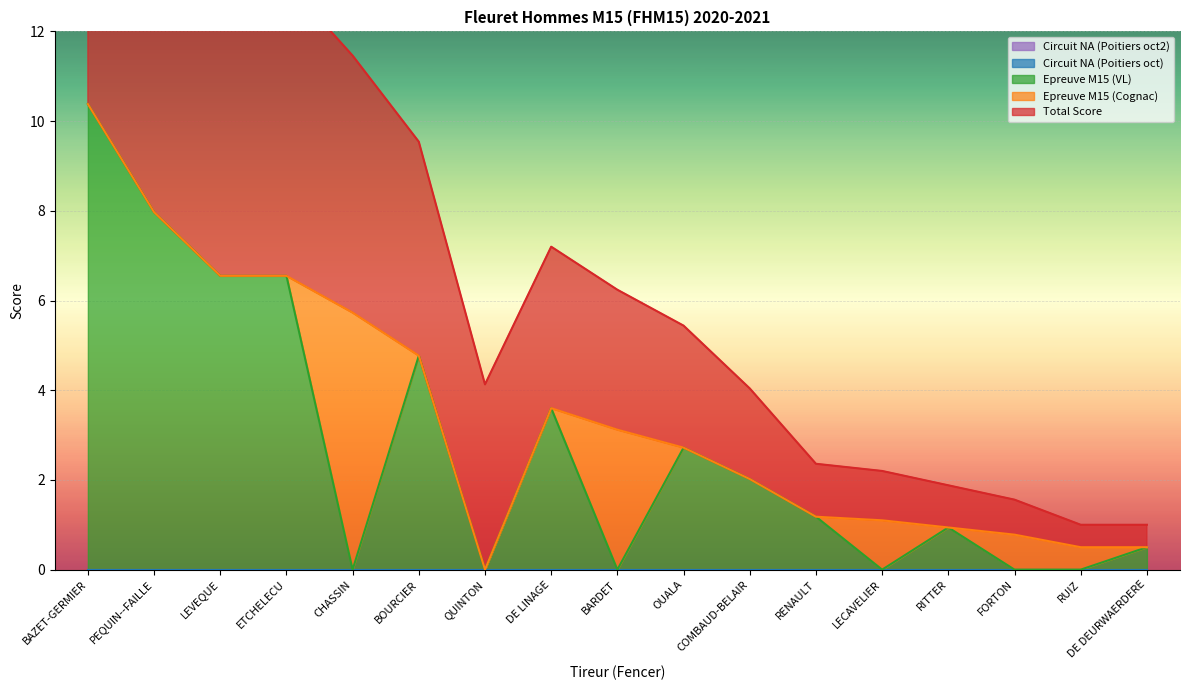

The value of Epreuve M15 (VL) at RUIZ is 6.2. True or false?

False